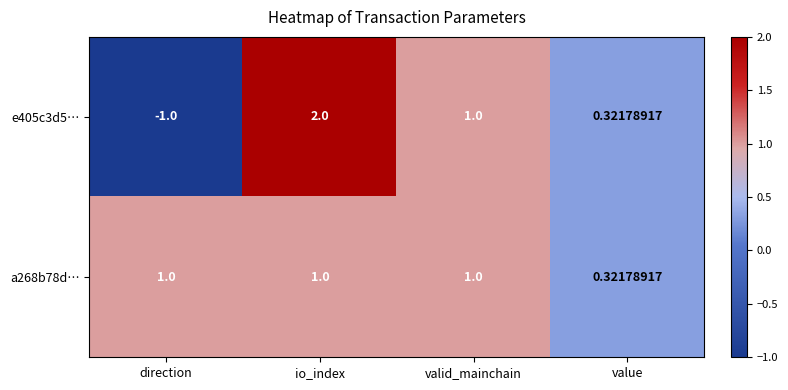

Which series has the widest spread of values?

e405c3d5…